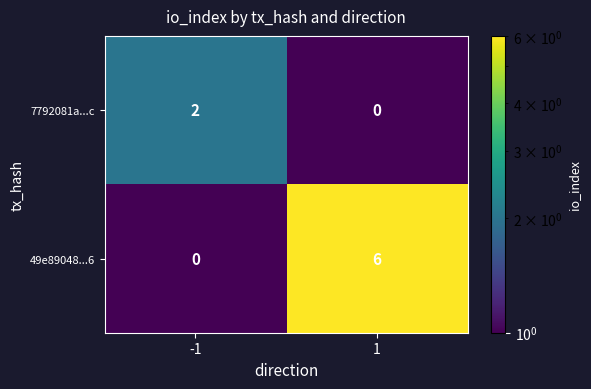

Is it true that 49e89048...6 equals -3 at -1?

False